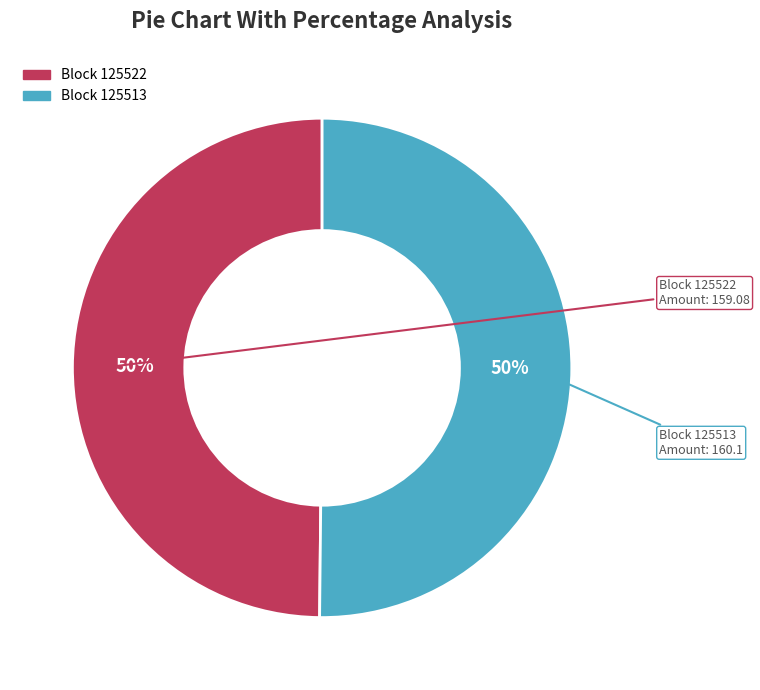

To the nearest percent, what is the average slice percentage?

50%